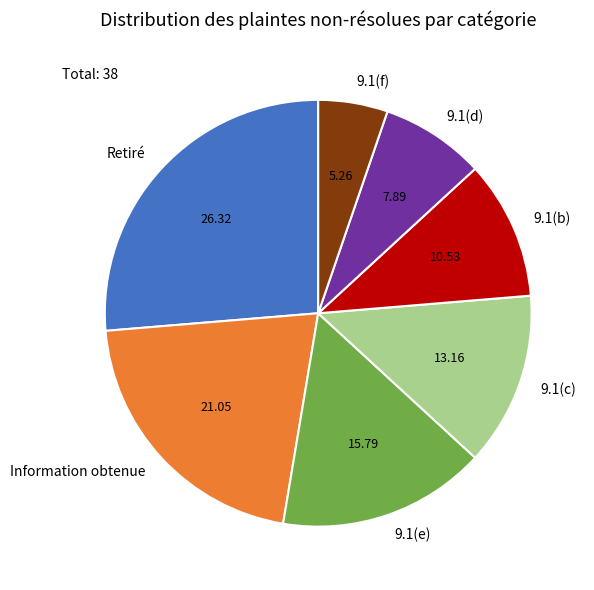

How many slices are in this pie chart?

7